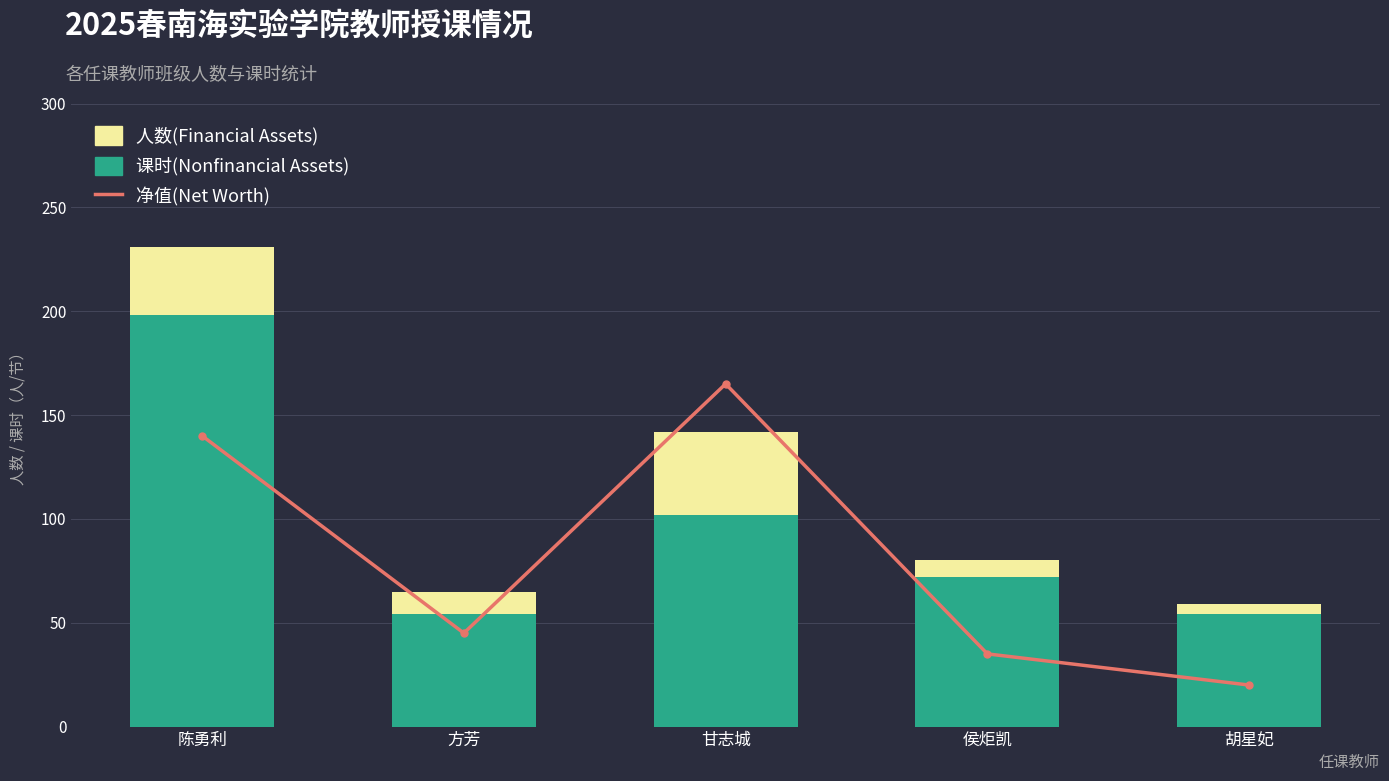

Is it true that 课时(Nonfinancial Assets) equals 54 at 胡星妃?

True